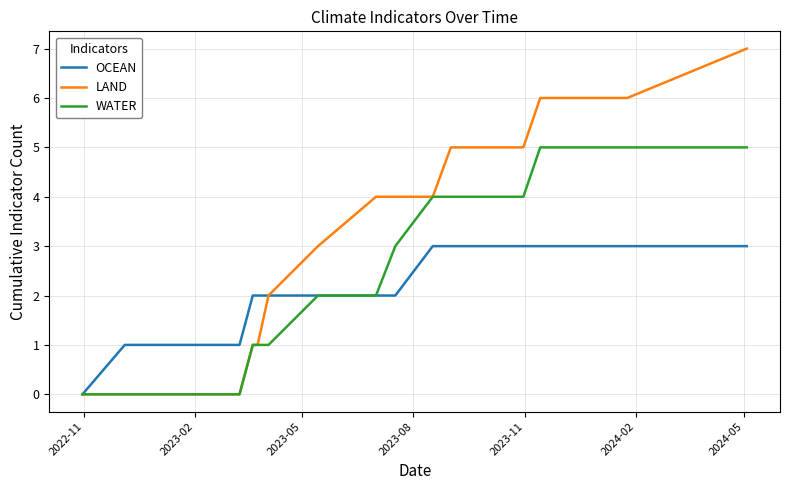

What is the maximum value for OCEAN?

3